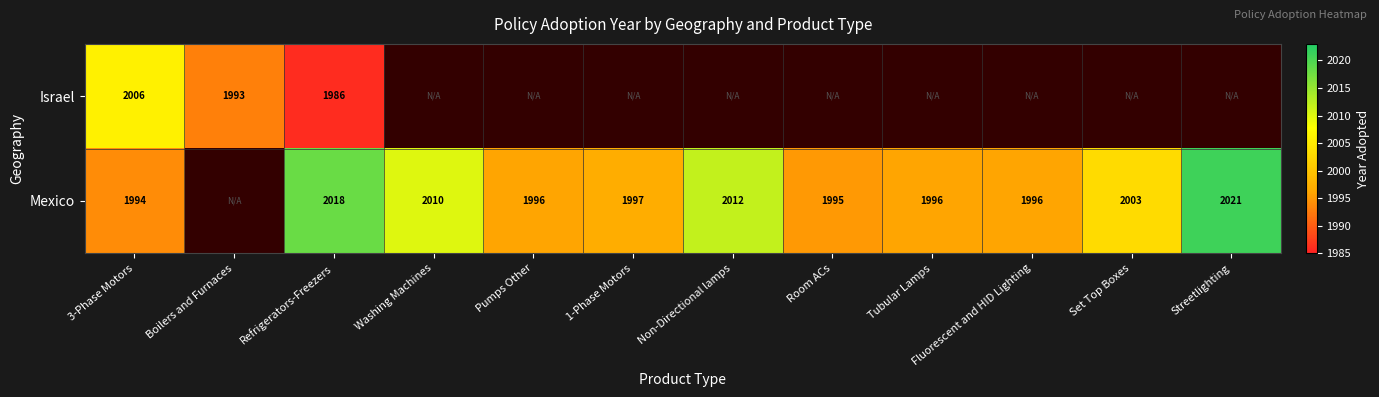

What is the total value across all series at Refrigerators-Freezers?

4004